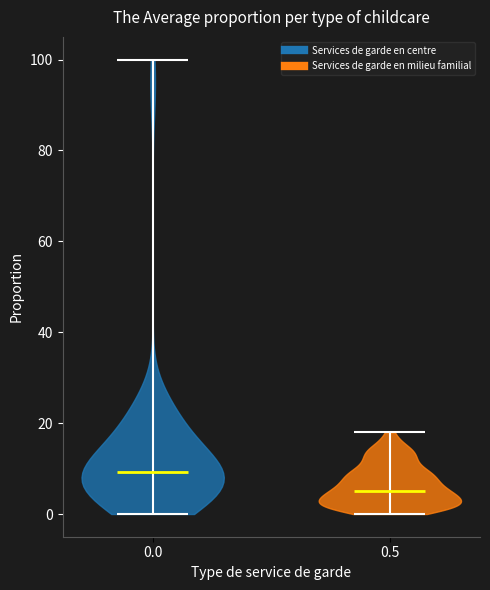

Reading left to right, read every violin against the y-axis: where its median line is, and the lowest and highest points it reaches. The values are not printed on the chart, so give them approximately, as read against the axis.

0.0: median line 10, lowest point 0, highest point 100
0.5: median line 6, lowest point 0, highest point 18